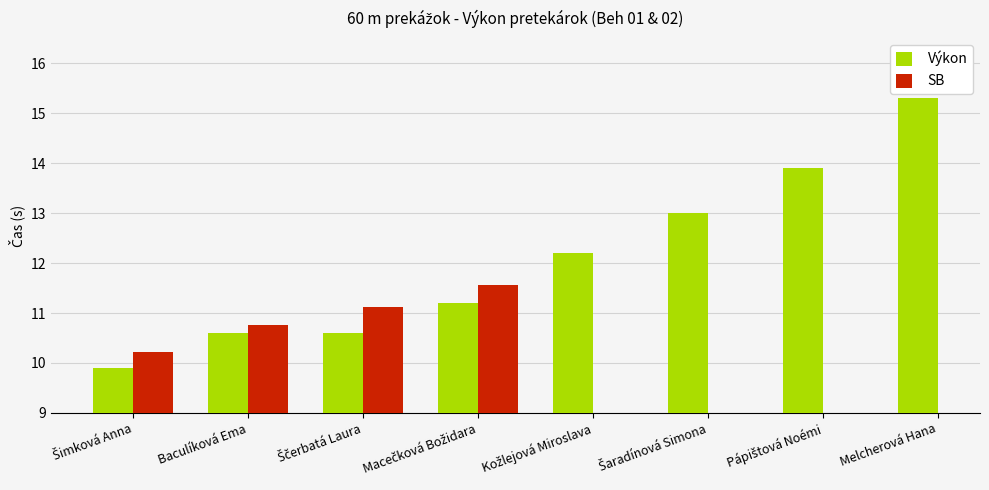

List the series in order of their peak value, lowest first.

SB, Výkon